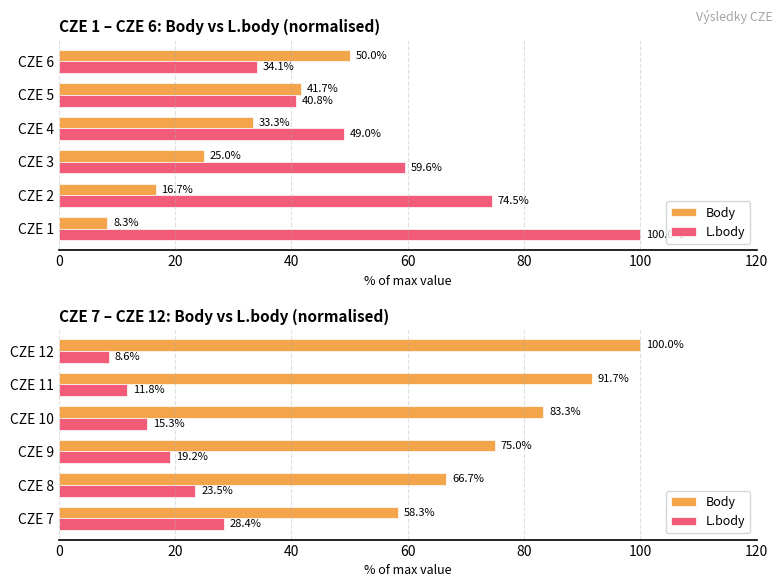

How many values in the L.body series exceed 19?

3